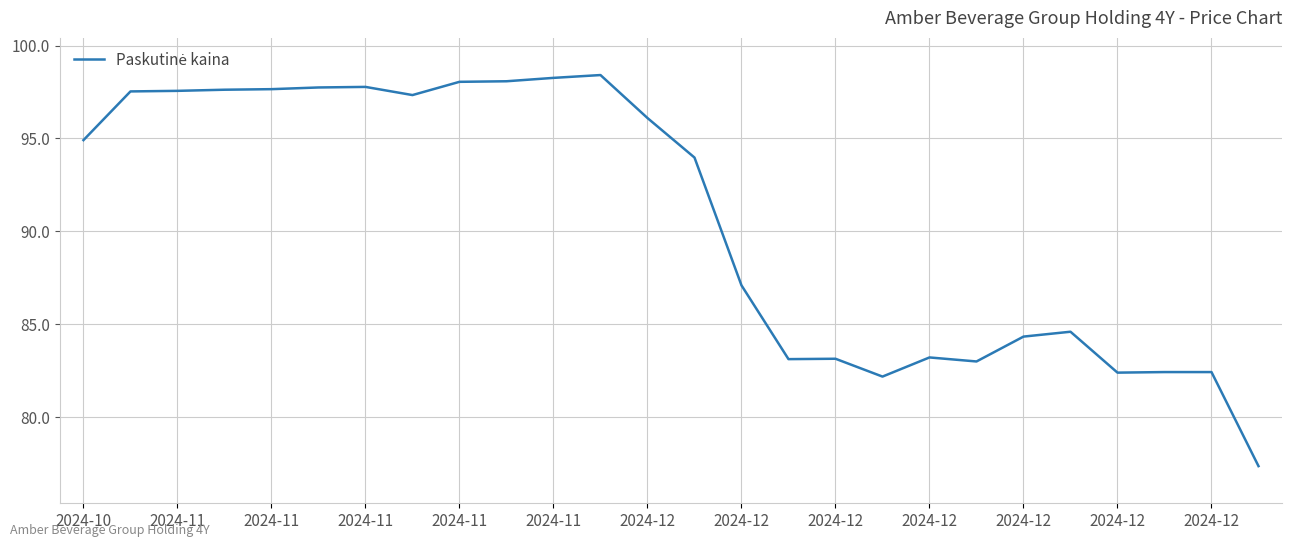

What is the maximum value shown in the chart?

98.4